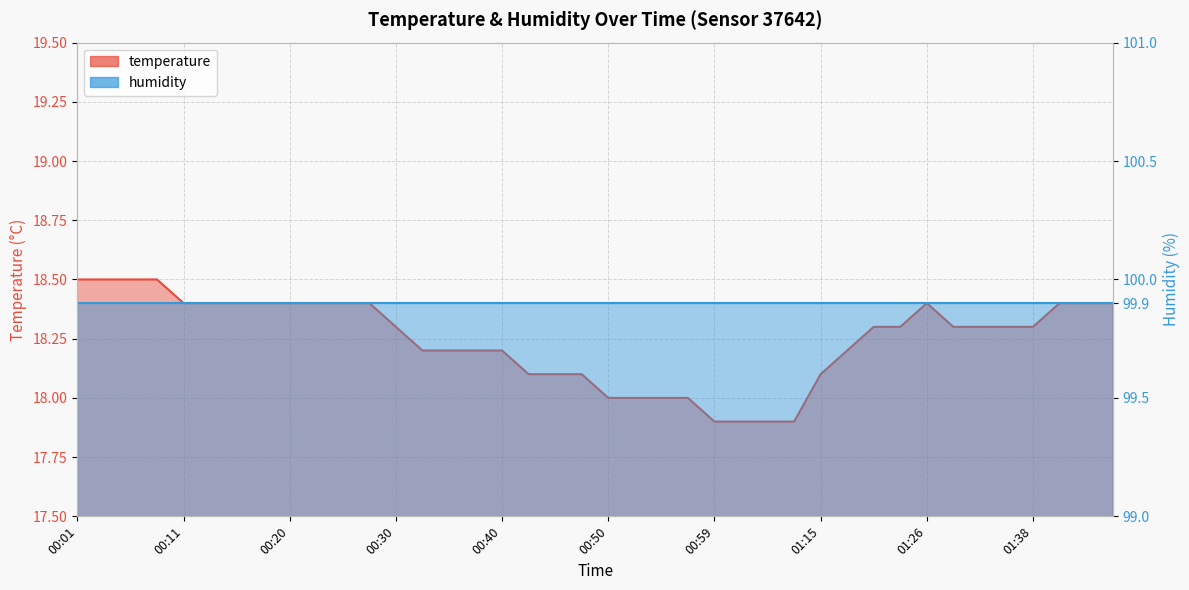

What is the value of the humidity point at the 22nd from the left?

99.9